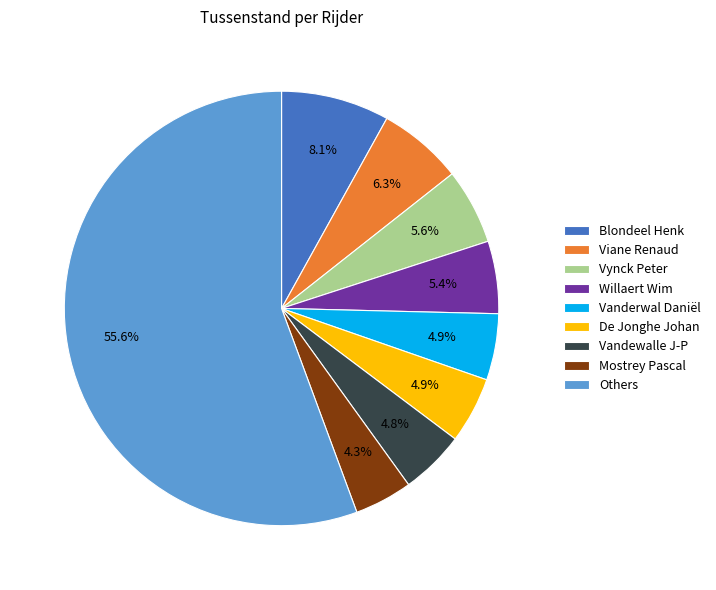

Is the sum of Others and Vandewalle J-P greater than half?

Yes